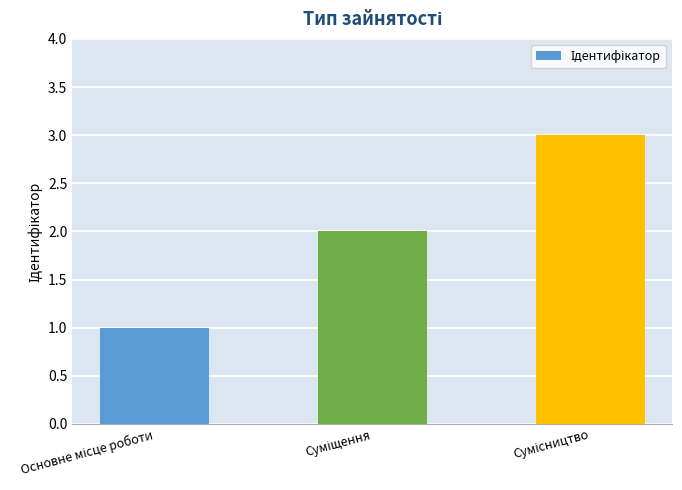

What is the maximum value shown in the chart?

3